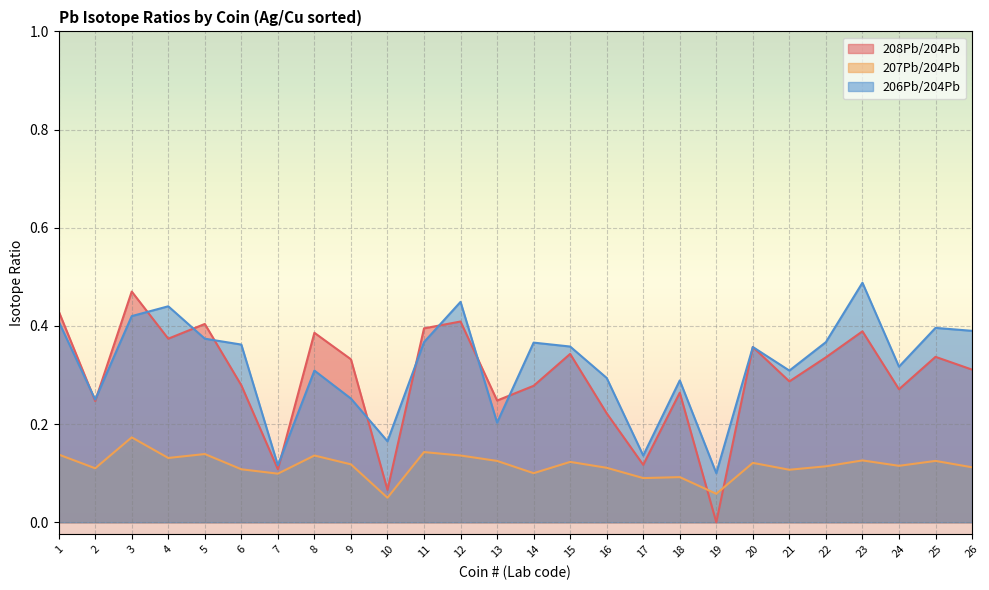

In 207Pb/204Pb, how many points are lower than both neighbors (excluding endpoints)?

9